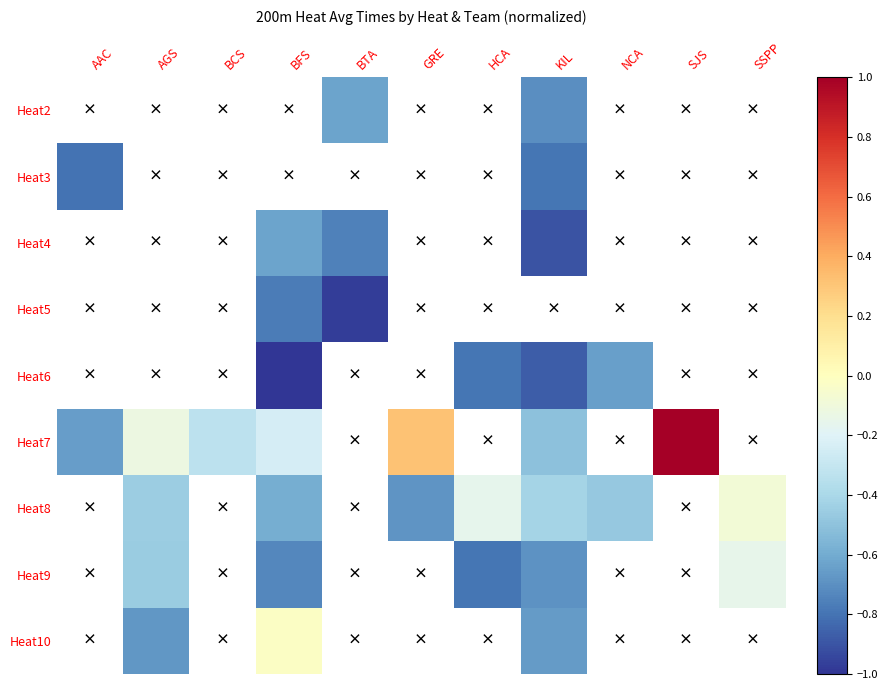

Which label corresponds to the smallest value in the chart?

BFS